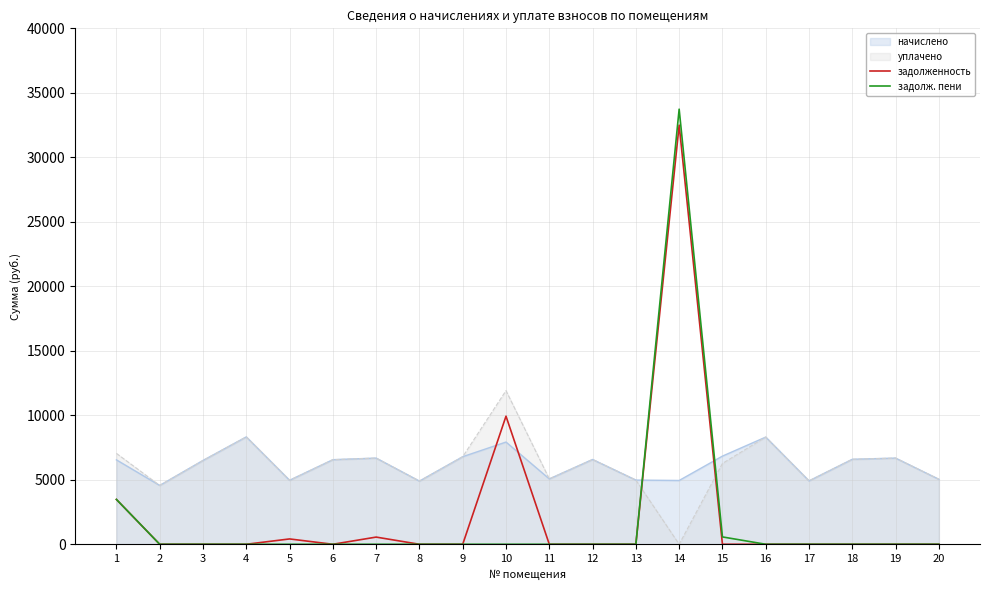

How many positive values does the задолж. пени series have?

3